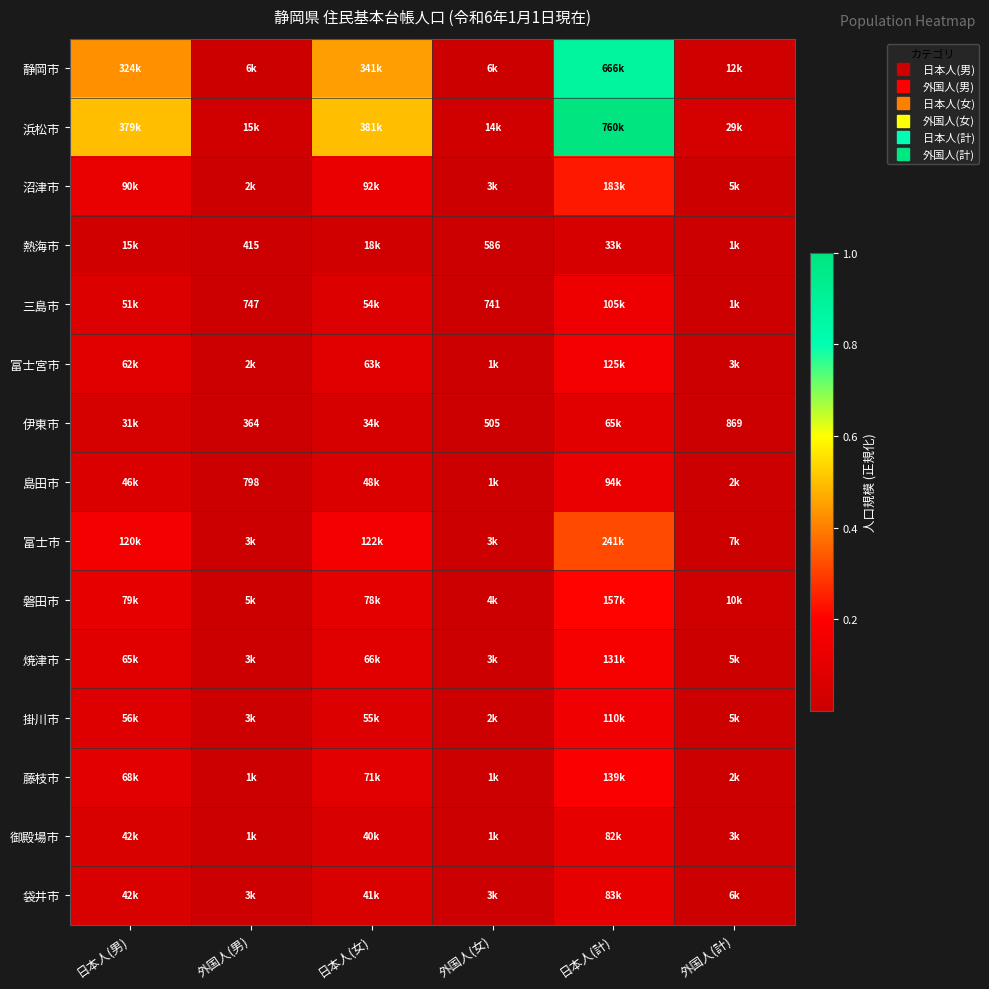

Is the value of 藤枝市 at 日本人(女) greater than the value of 磐田市 at 外国人(女)?

Yes